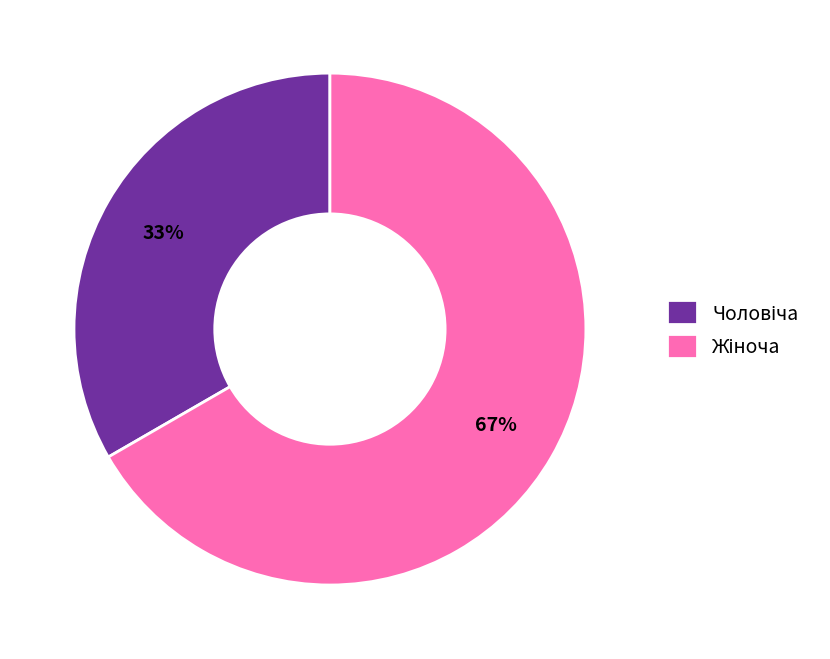

Does any single category account for the majority?

Yes